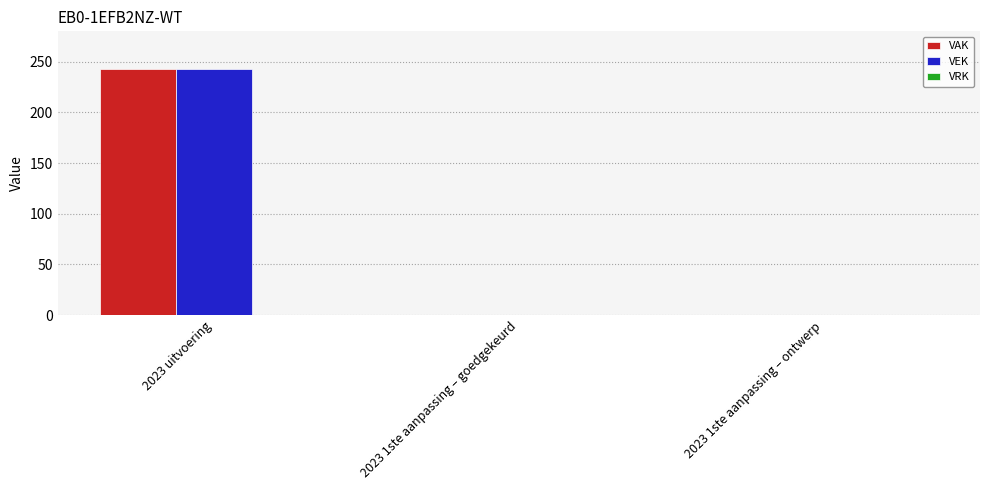

At which category is the sum across all series the highest?

2023 uitvoering